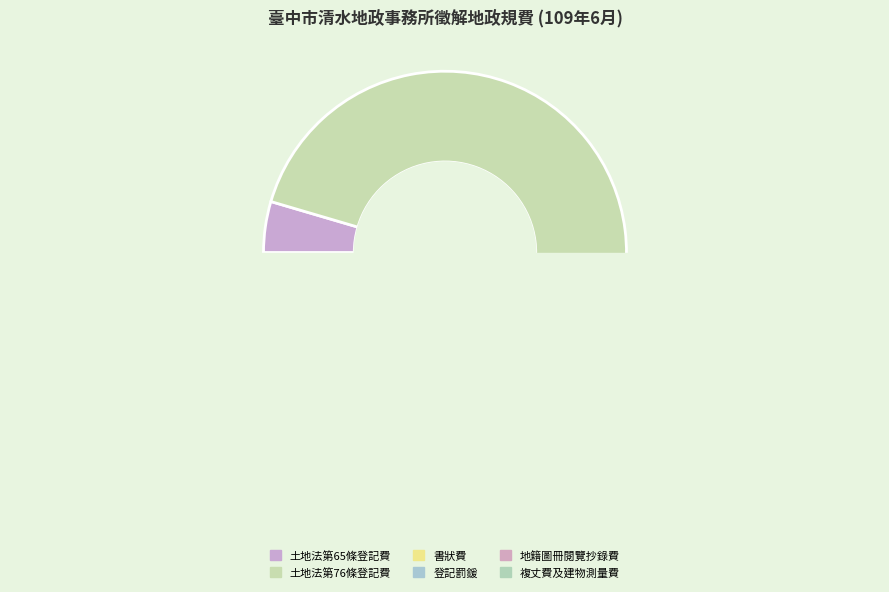

What is the largest slice in the pie chart?

土地法第76條登記費